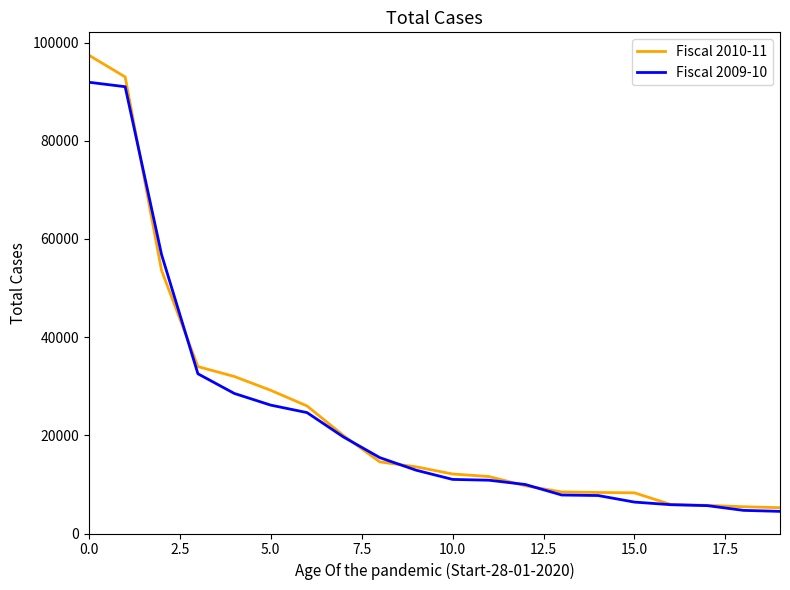

Rank the series by their average value, from lowest to highest.

Fiscal 2009-10, Fiscal 2010-11